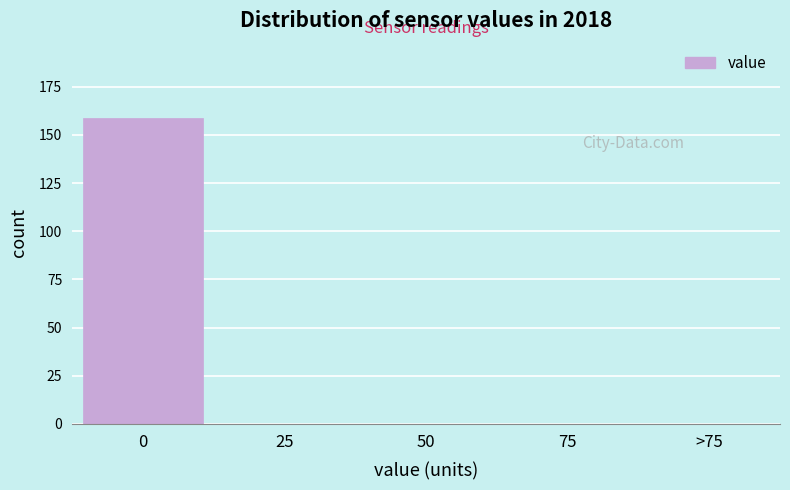

Reading left to right, list all the values displayed in this chart.

0=159	25=0	50=0	75=0